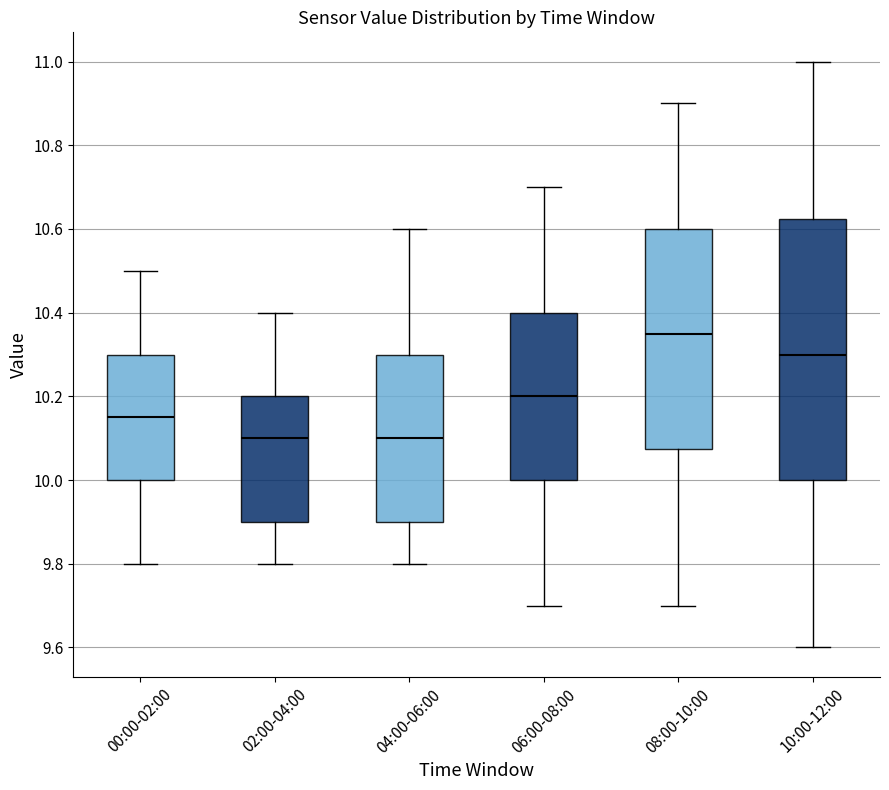

Reading left to right, transcribe this box plot: for each box, give where its median line is, the range the box spans, and where its two whiskers end, as read against the y-axis. The values are not printed on the chart, so give them approximately, as read against the axis.

00:00-02:00: median 10.16, box 10.00 to 10.30, whiskers 9.80 to 10.50
02:00-04:00: median 10.10, box 9.90 to 10.20, whiskers 9.80 to 10.40
04:00-06:00: median 10.10, box 9.90 to 10.30, whiskers 9.80 to 10.60
06:00-08:00: median 10.20, box 10.00 to 10.40, whiskers 9.70 to 10.70
08:00-10:00: median 10.36, box 10.08 to 10.60, whiskers 9.70 to 10.90
10:00-12:00: median 10.30, box 10.00 to 10.62, whiskers 9.60 to 11.00